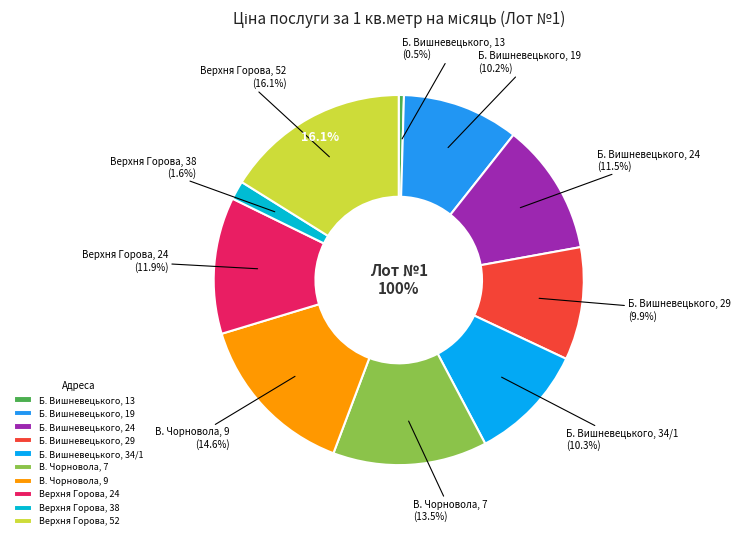

True or false: Верхня Горова, 24 accounts for 12% of the total.

True